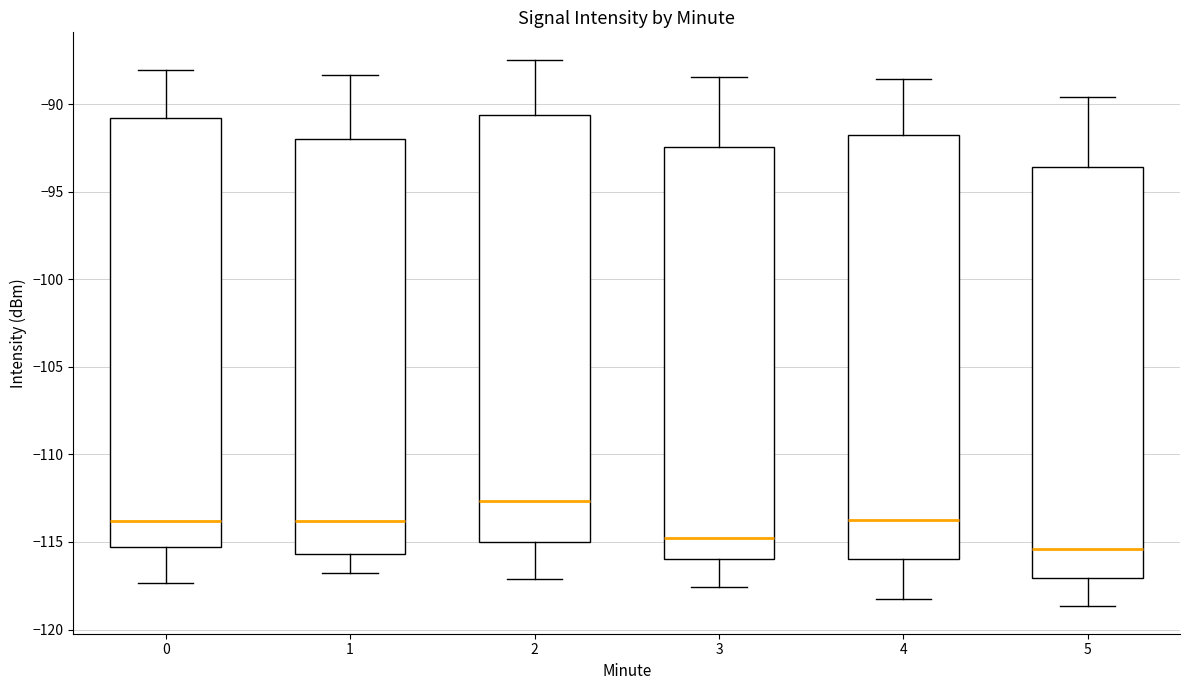

Where is the upper edge of the box at x = 0 on the y-axis? The values are not printed on the chart, so give them approximately, as read against the axis.

-91.0